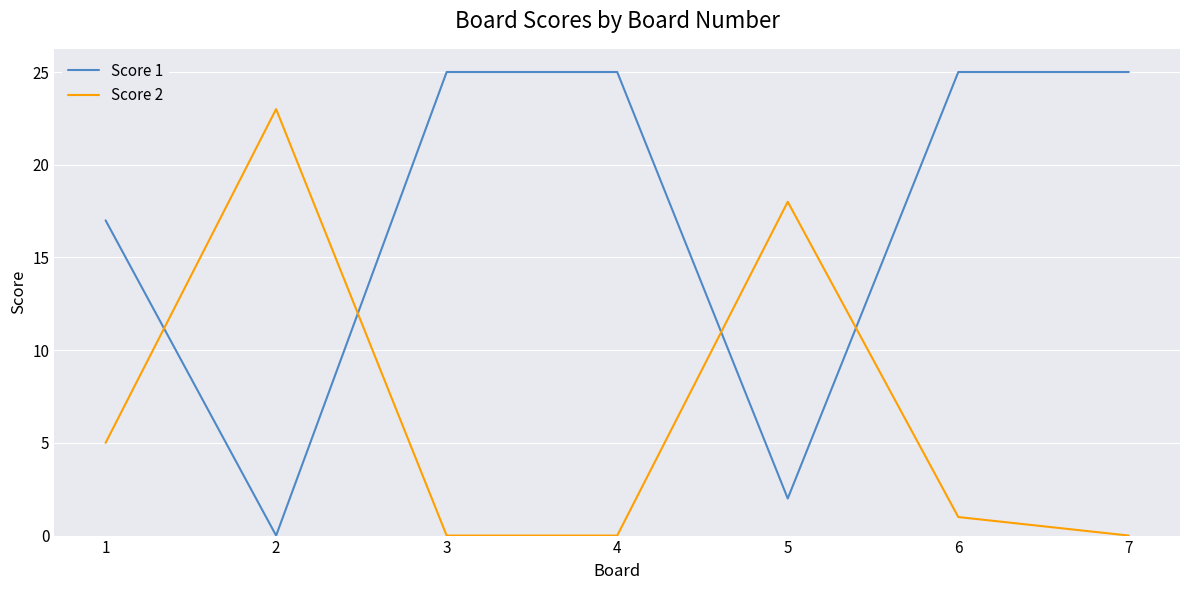

At 3, list the series in order from largest to smallest.

Score 1, Score 2